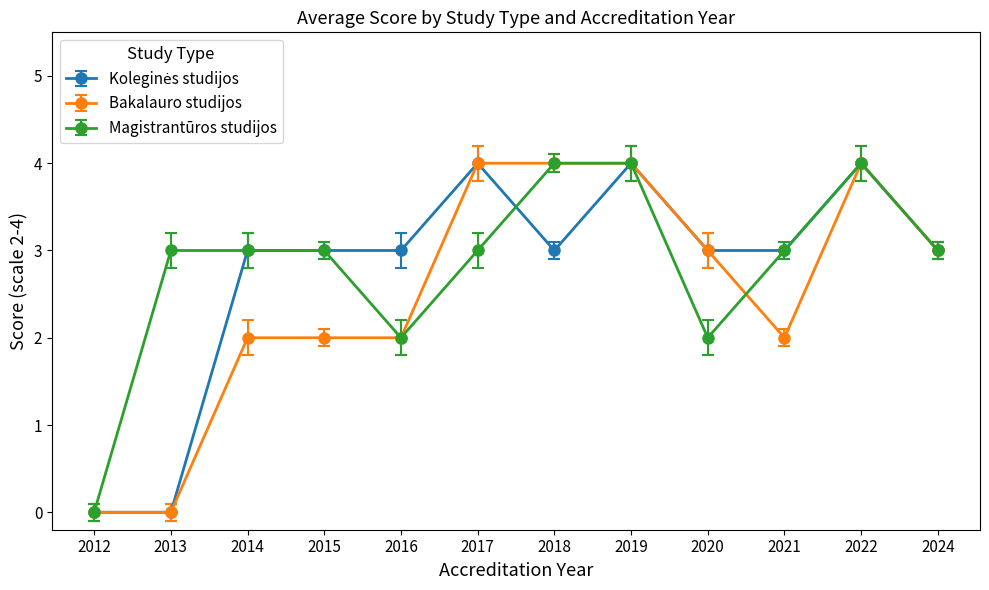

What is the greatest value displayed?

4